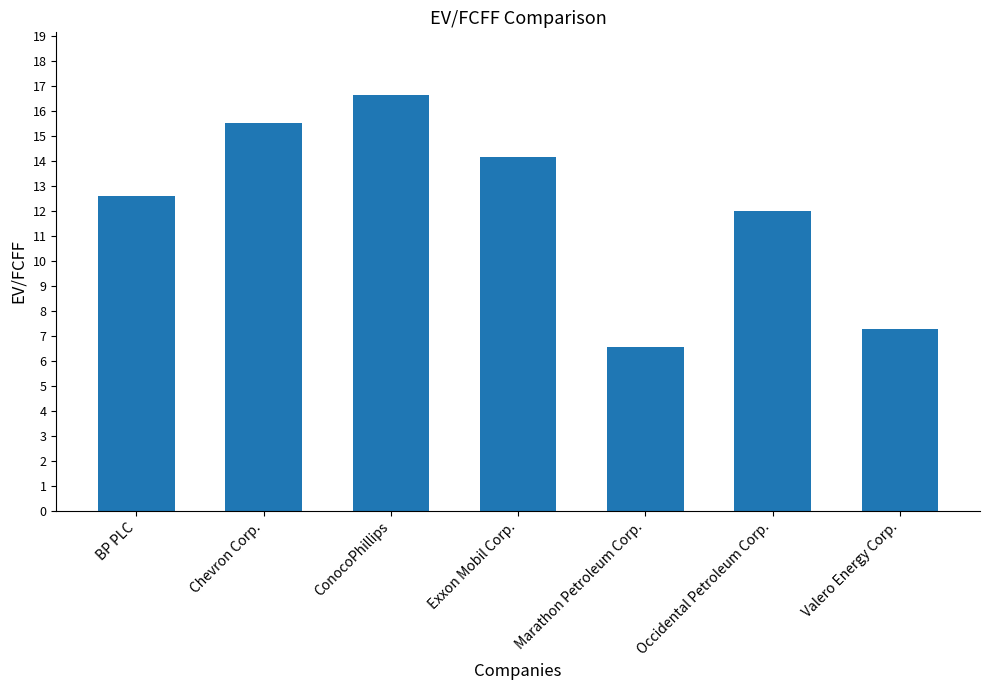

What is the sum of the values at Chevron Corp. and Exxon Mobil Corp.?

29.7